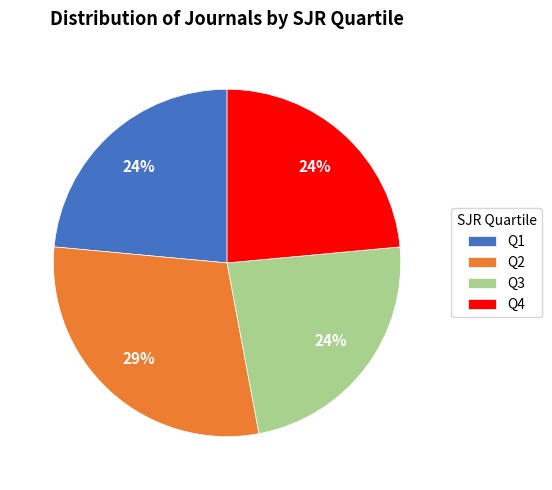

True or false: Q2 accounts for 20% of the total.

False